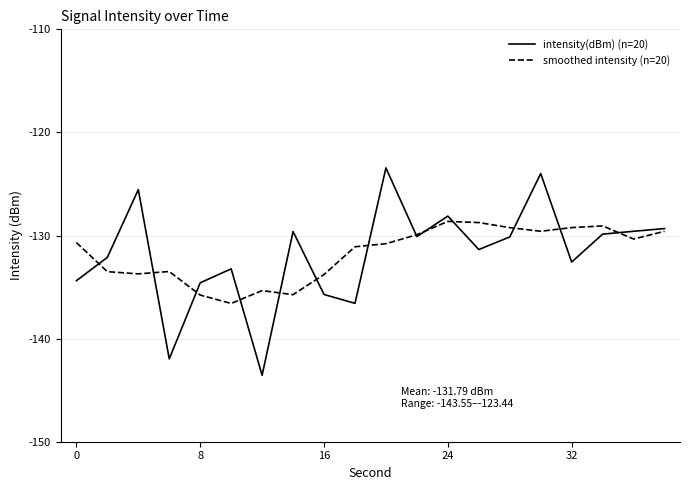

Which series has the widest spread of values?

intensity(dBm) (n=20)